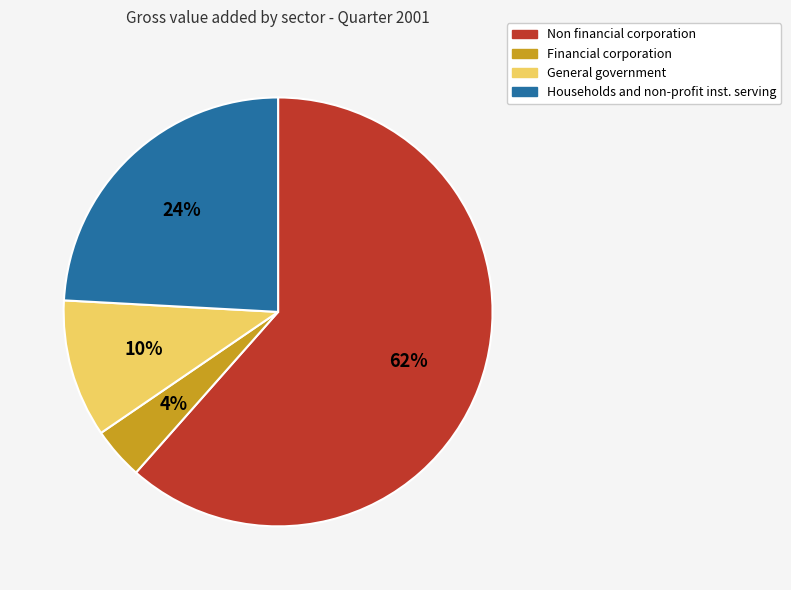

What percentage is the Non financial corporation slice, to the nearest percent?

62%